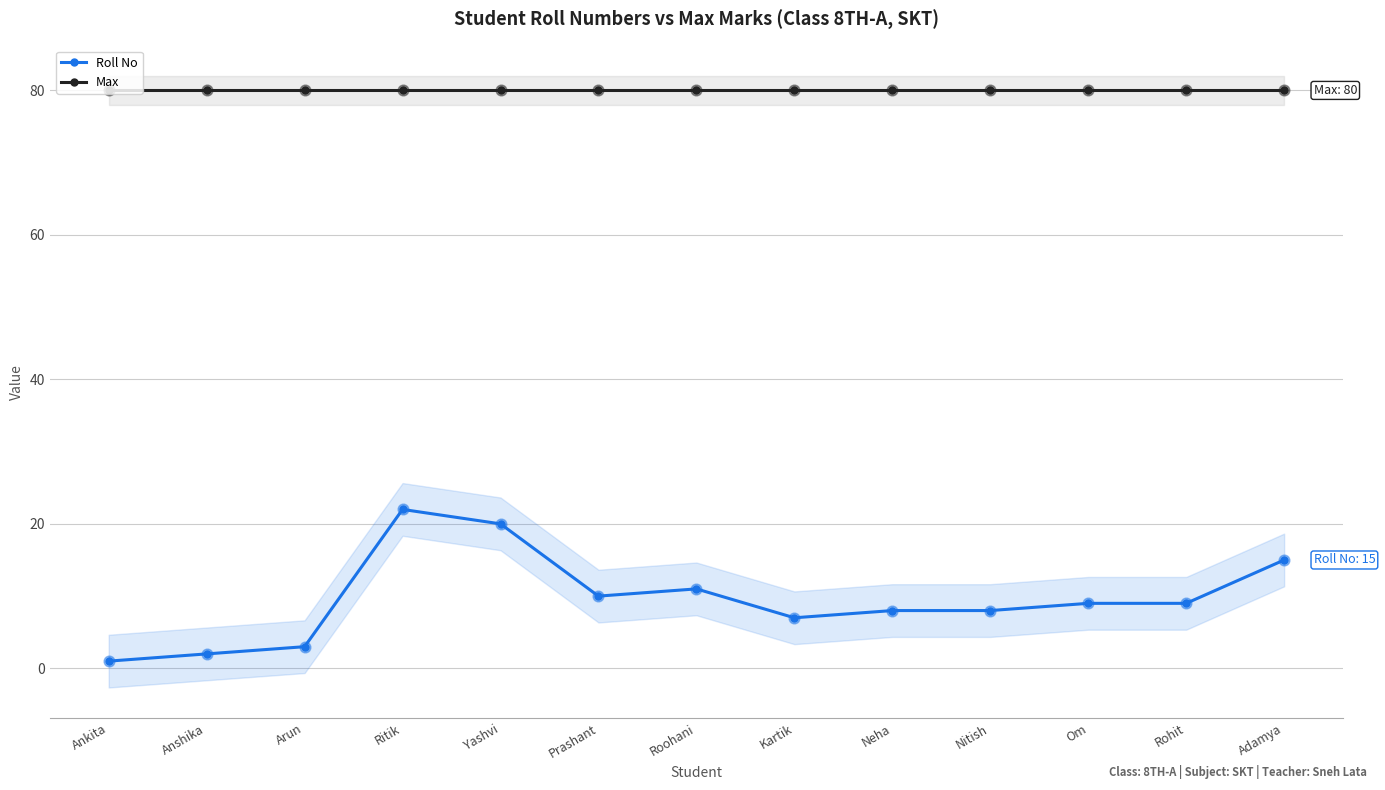

Is the value of Max at Adamya greater than the value of Roll No at Nitish?

Yes